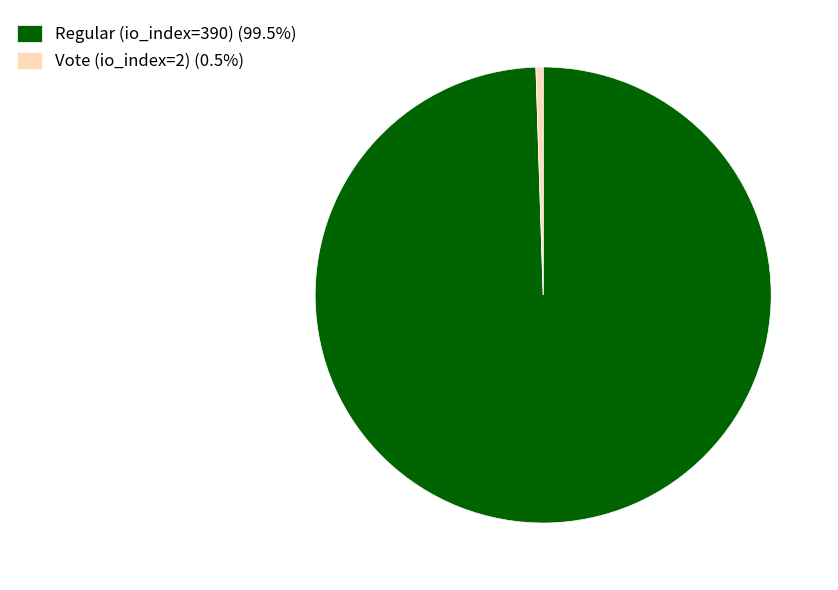

How many slices are in this pie chart?

2